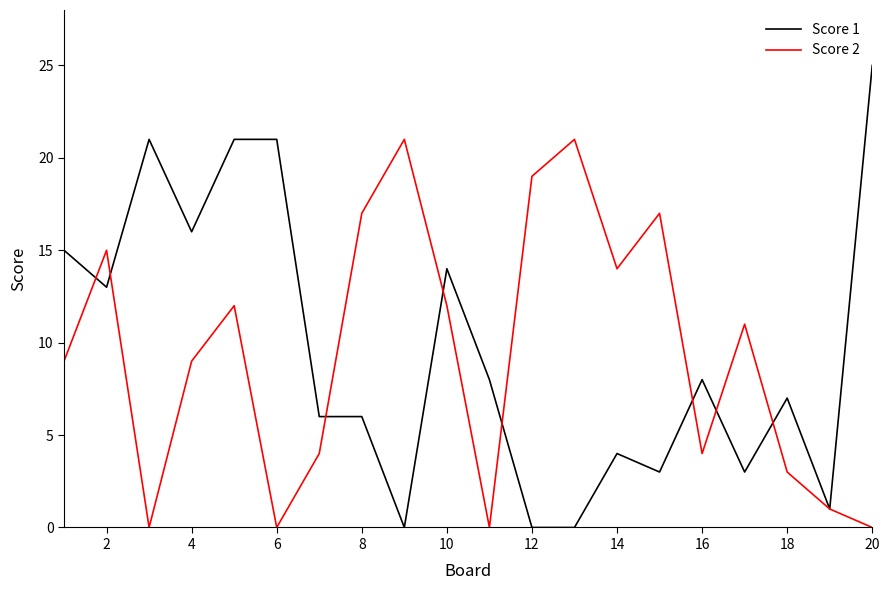

True or false: Score 2 and Score 1 cross at least once.

True